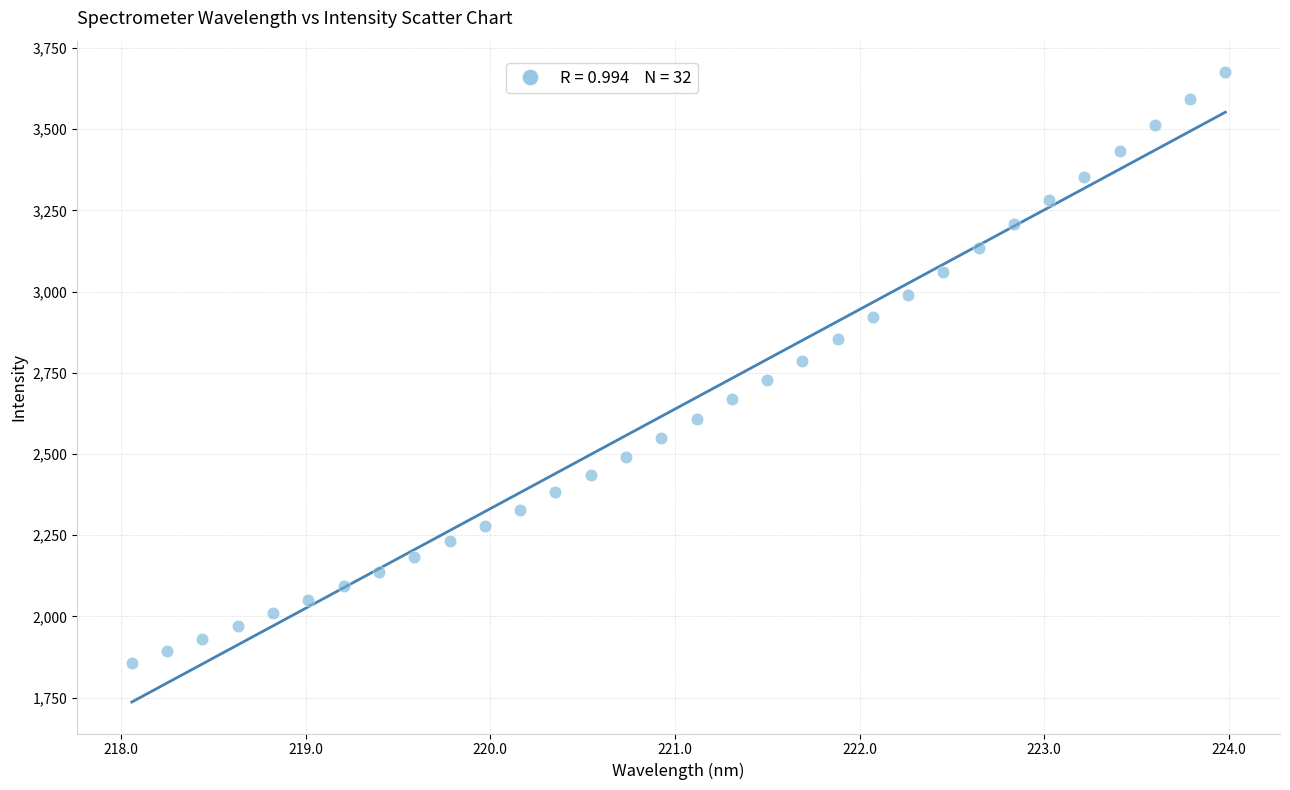

What is the range of X values (max minus min)?

5.9